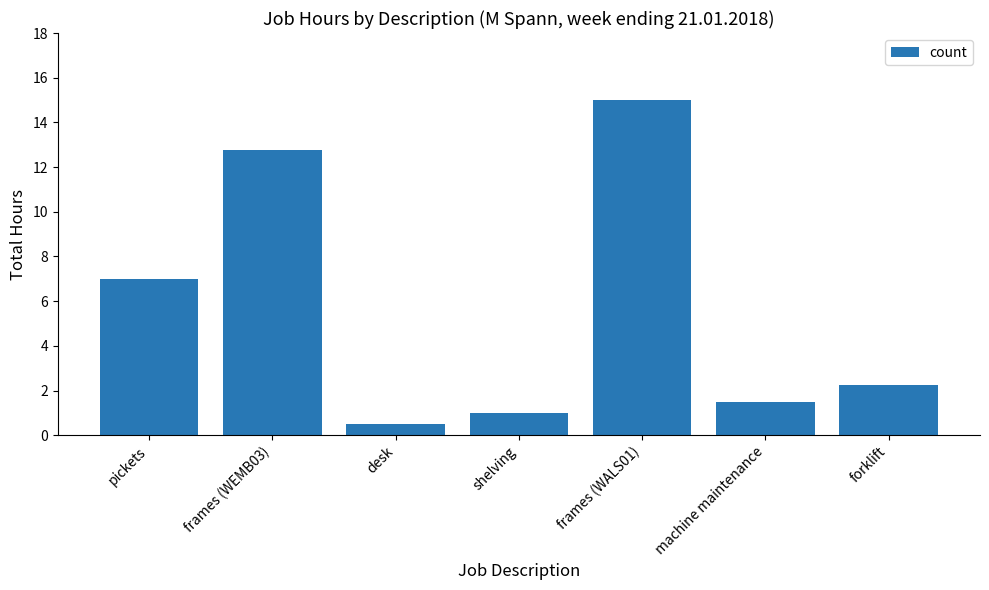

Which category has the highest value across all series?

frames (WALS01)